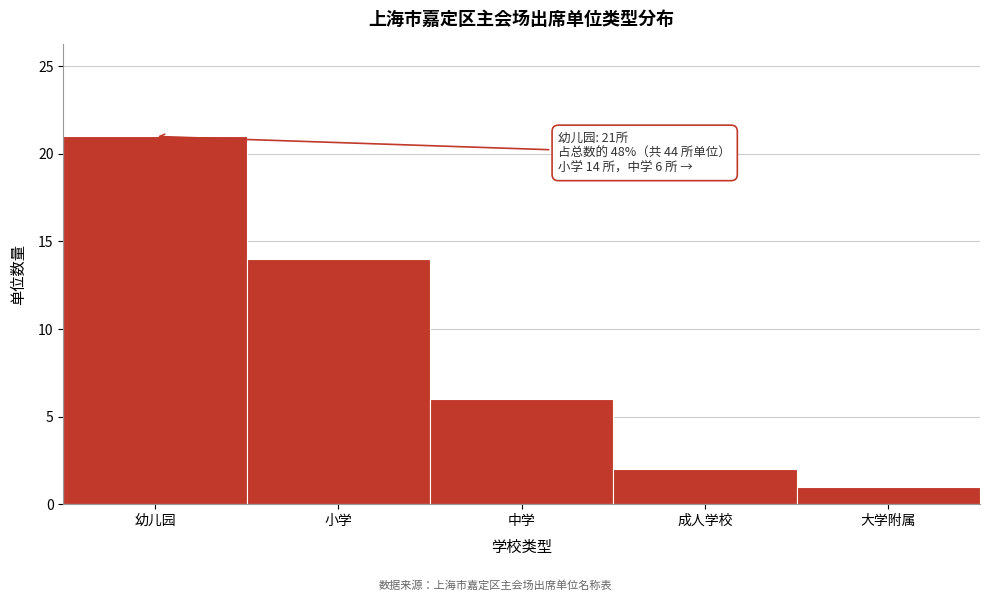

Reading left to right, extract all data points from this chart.

21	14	6	2	1